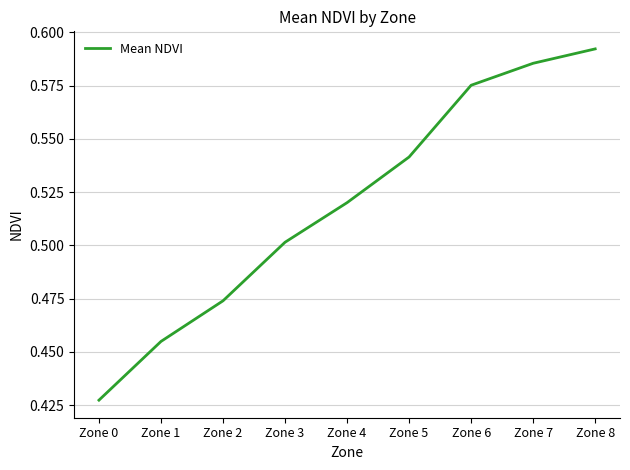

Rank the categories by value from highest to lowest.

Zone 8, Zone 7, Zone 6, Zone 5, Zone 4, Zone 3, Zone 2, Zone 1, Zone 0